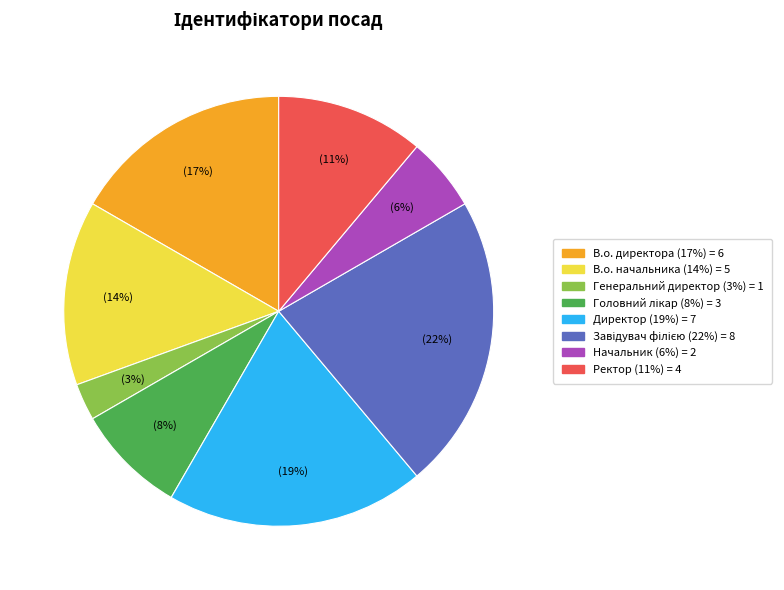

To the nearest percent, what is the average slice percentage?

12%